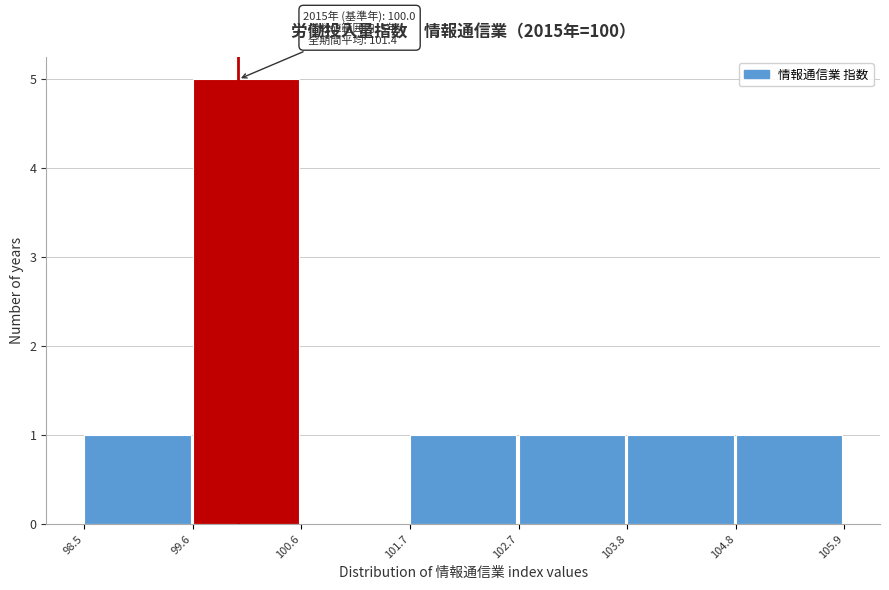

Over which range of the x-axis is the bar tallest?

99.6 to 100.6